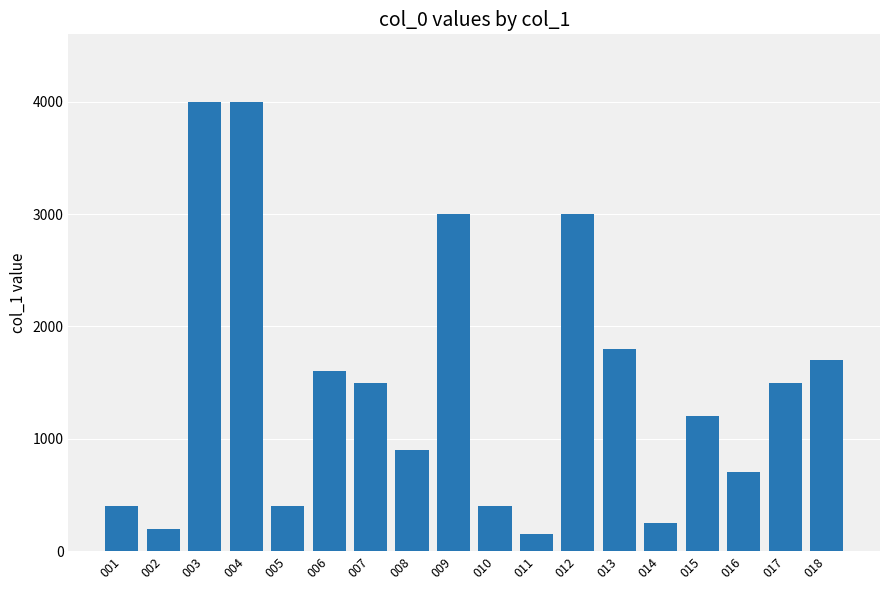

Read the value at 018.

1700